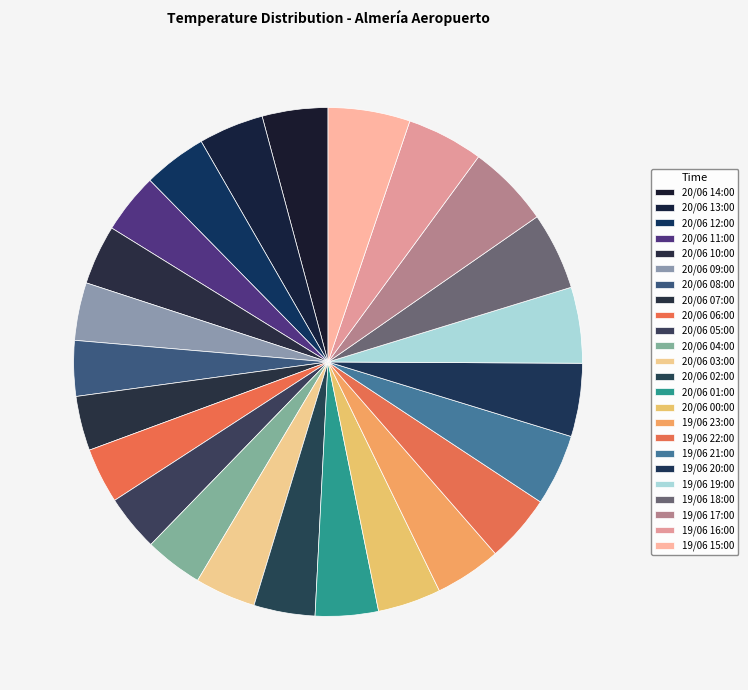

Count the number of slices in the pie.

24